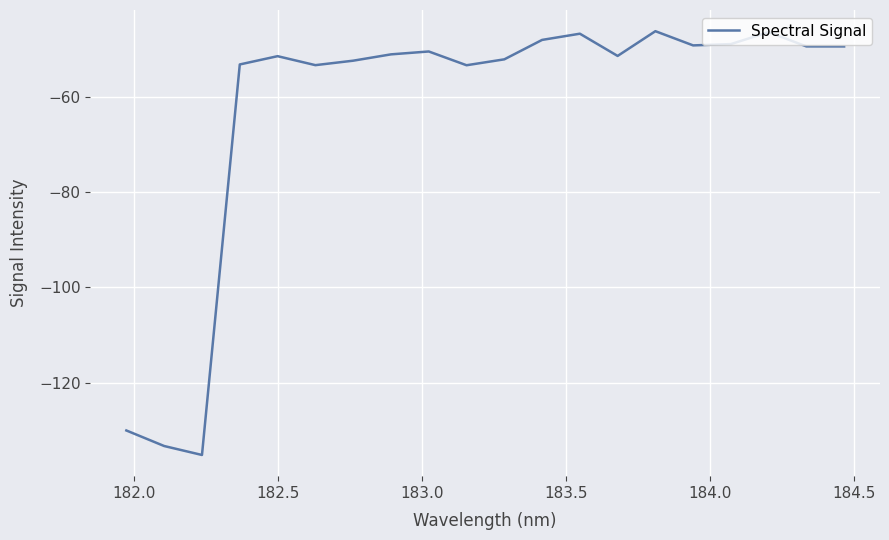

What is the difference between the maximum and minimum values?

88.9